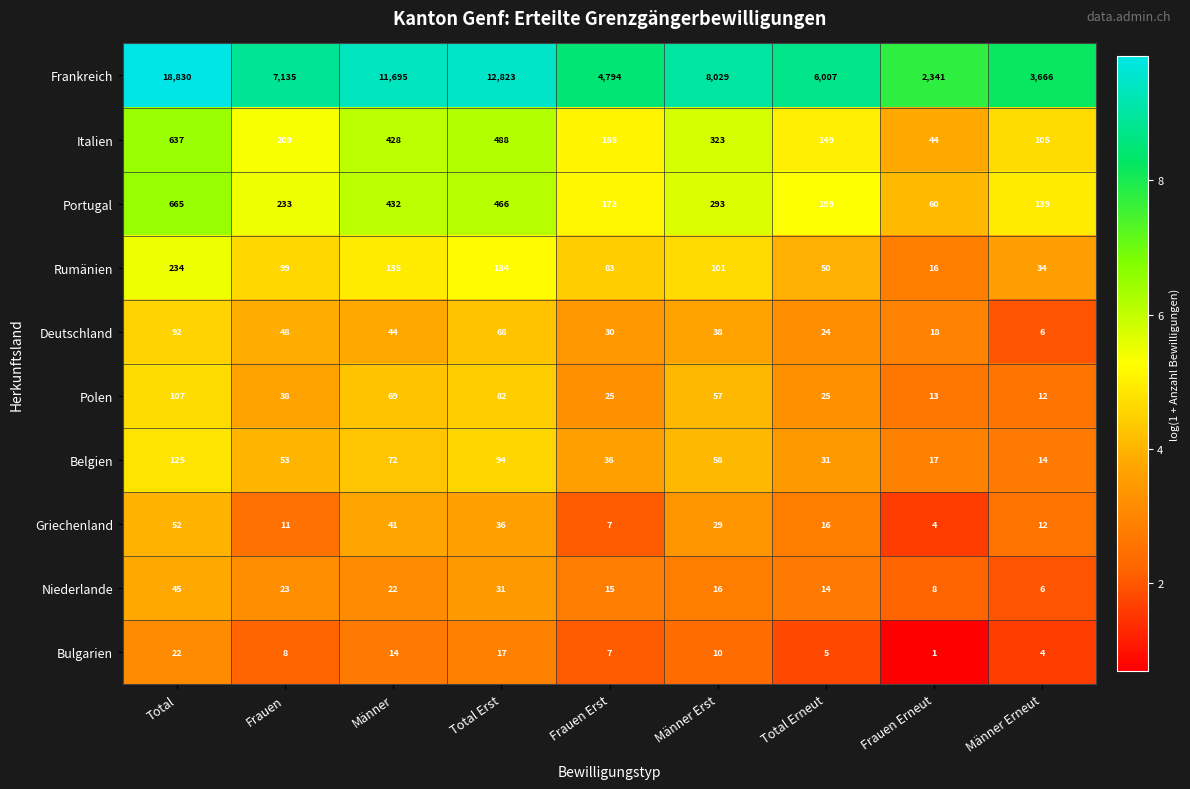

Which series changed the most between Frauen Erst and Männer Erst?

Frankreich